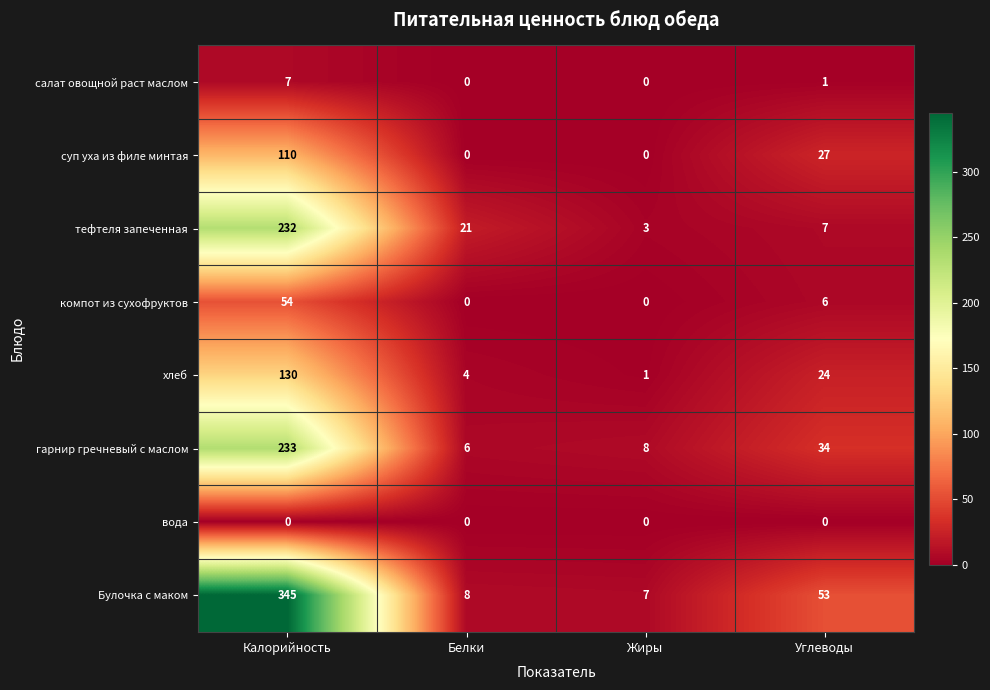

Which series has the largest total across all categories?

Булочка с маком